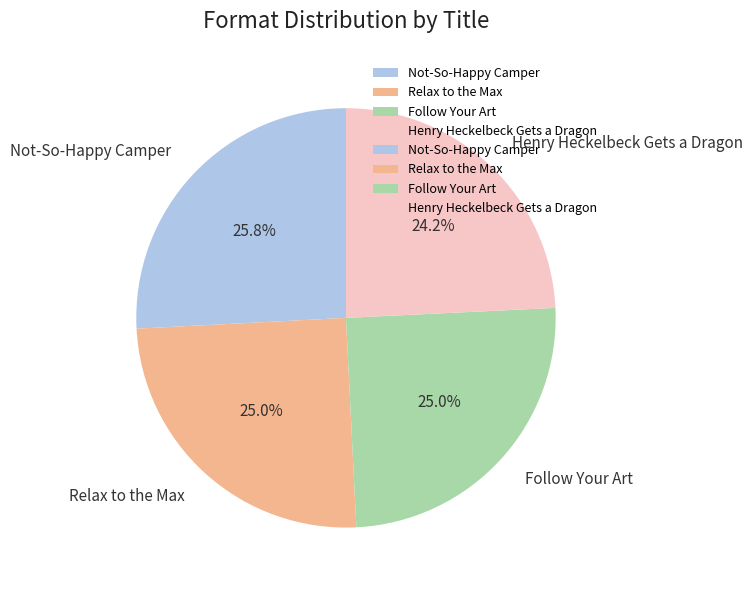

What is the total percentage of Follow Your Art and Henry Heckelbeck Gets a Dragon?

49.2%